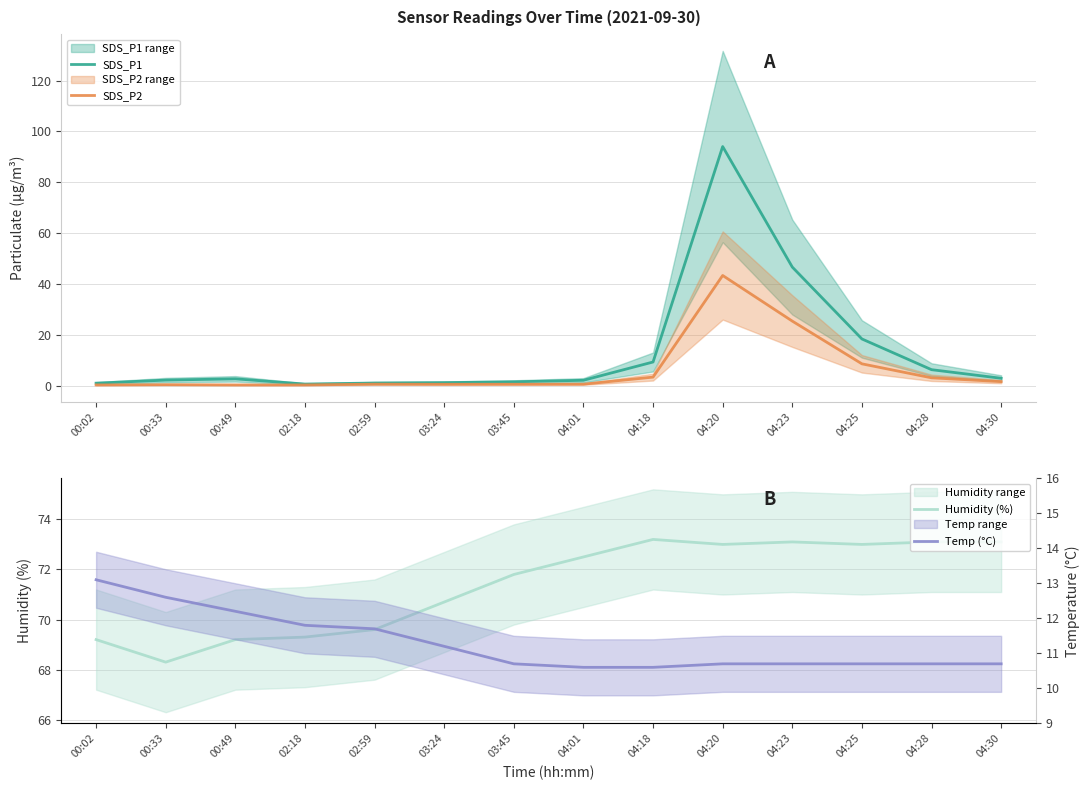

Which category has the highest value across all series?

04:20